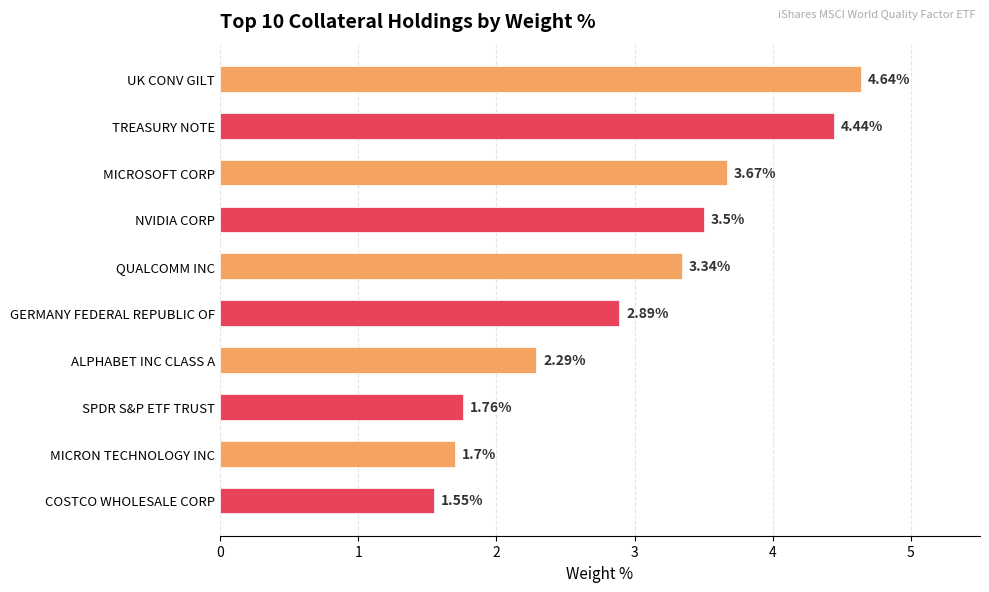

Which category has the lowest value across all series?

COSTCO WHOLESALE CORP